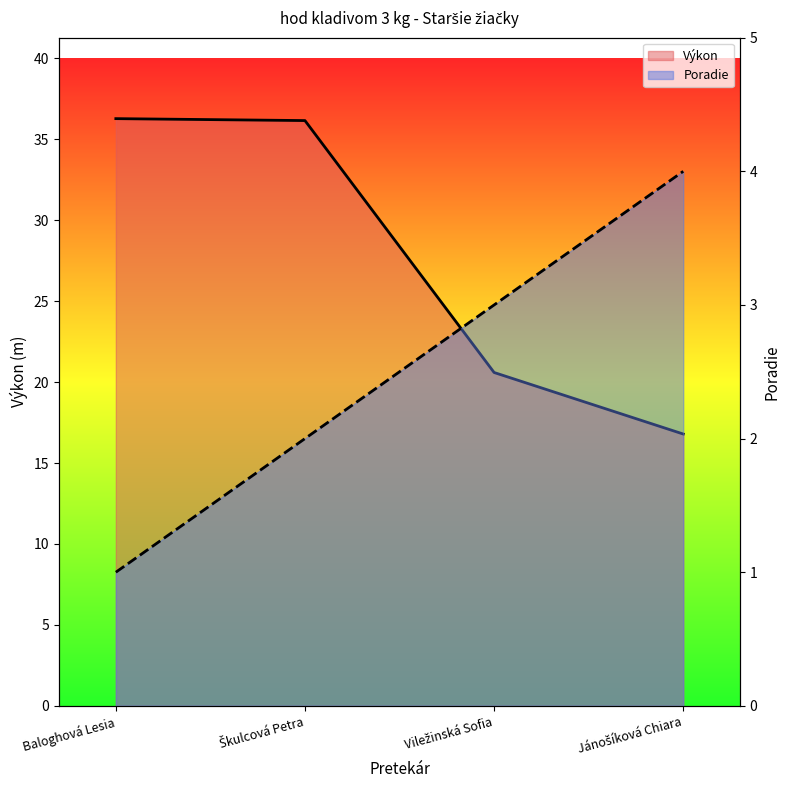

True or false: Poradie has a value of 1.0 at Baloghová Lesia.

True